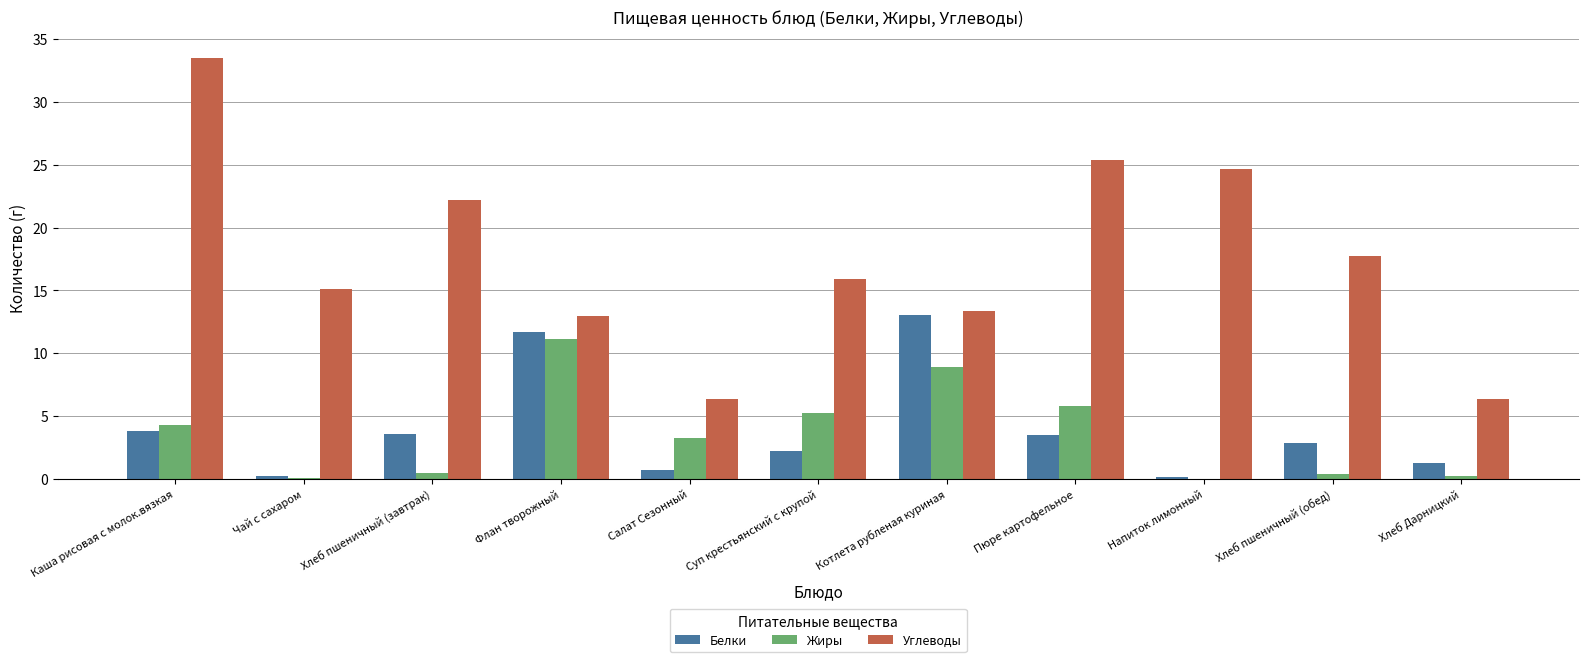

What is the spread (max minus min) of values at Хлеб пшеничный (обед)?

17.4